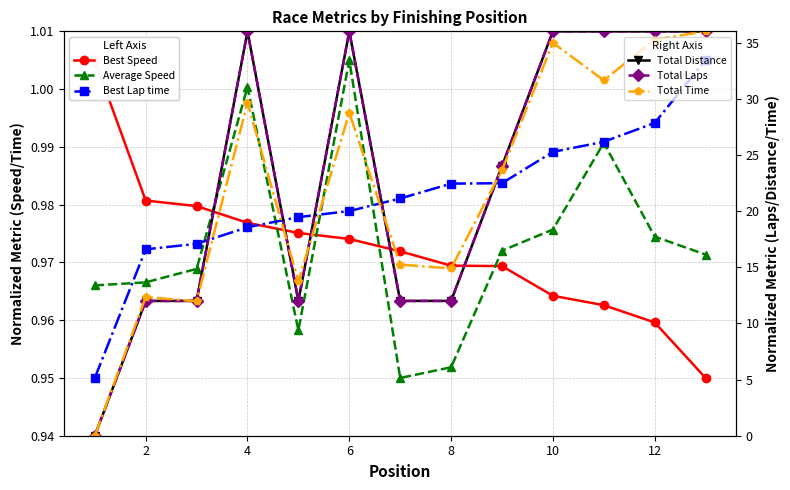

What is the sum of all Total Time values?

288.1